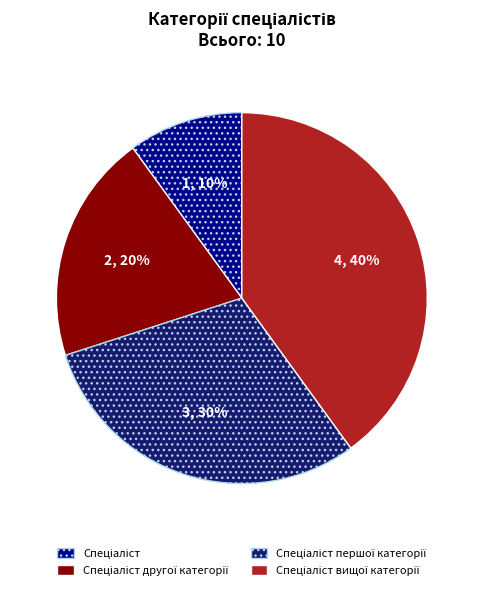

To the nearest percent, what is the average slice percentage?

25%